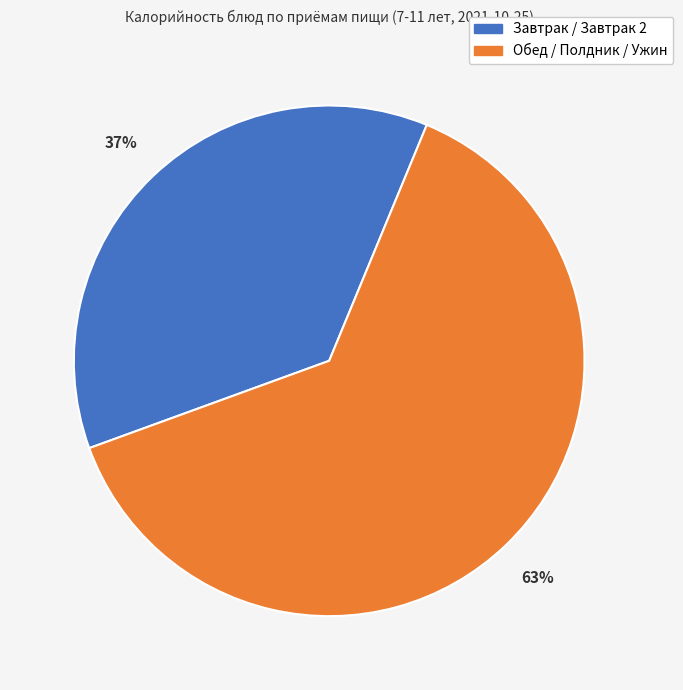

Does any single category account for the majority?

Yes